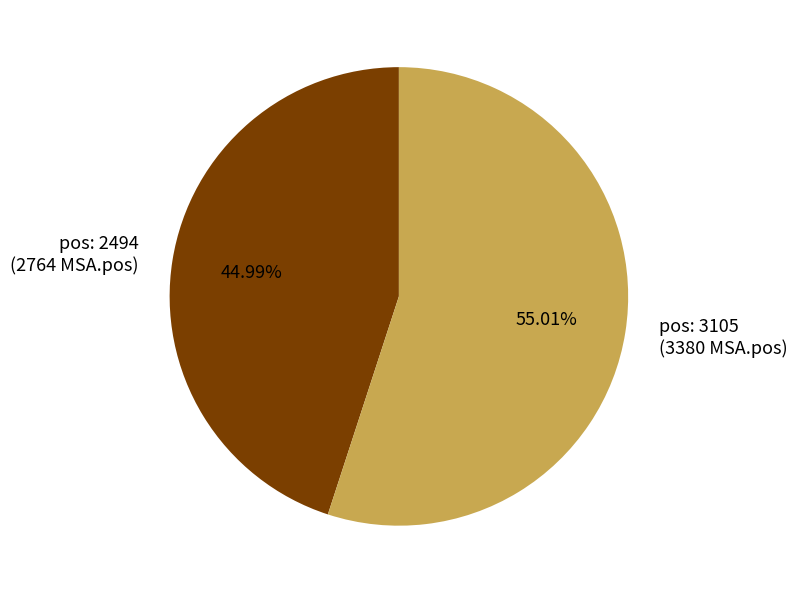

Is there a majority slice in this chart?

Yes